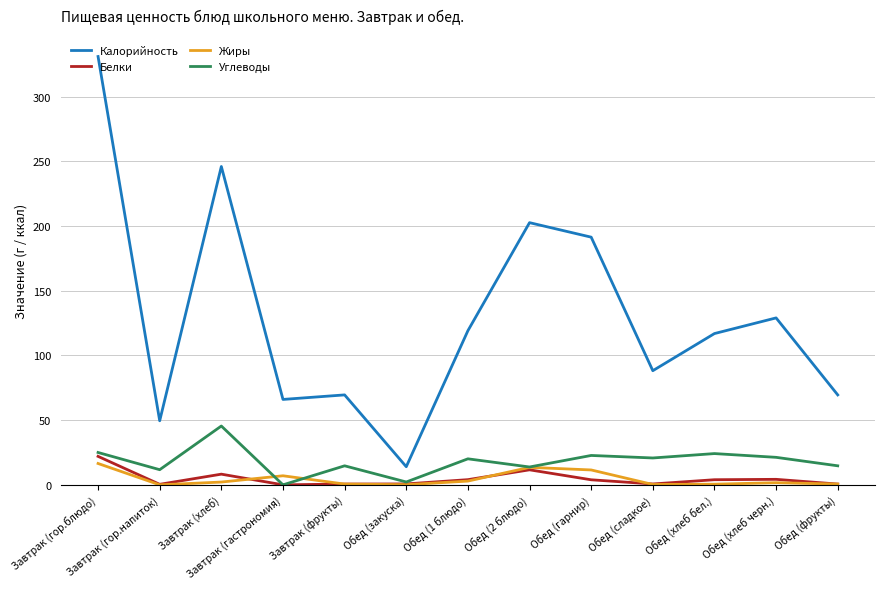

The value of Калорийность at Завтрак (гор.блюдо) is 331.0. True or false?

True